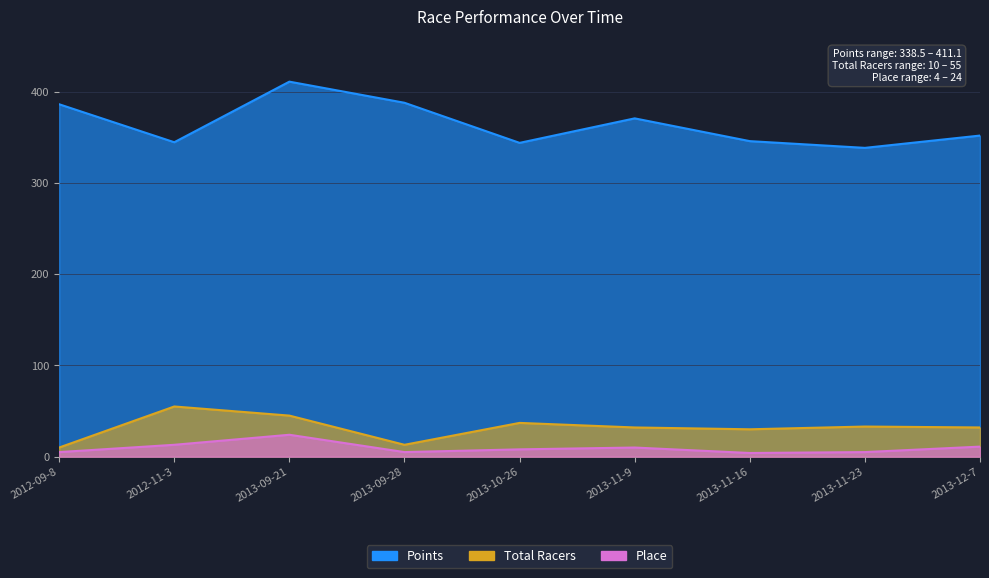

What is the difference between the highest and lowest values at 2013-12-7?

341.0